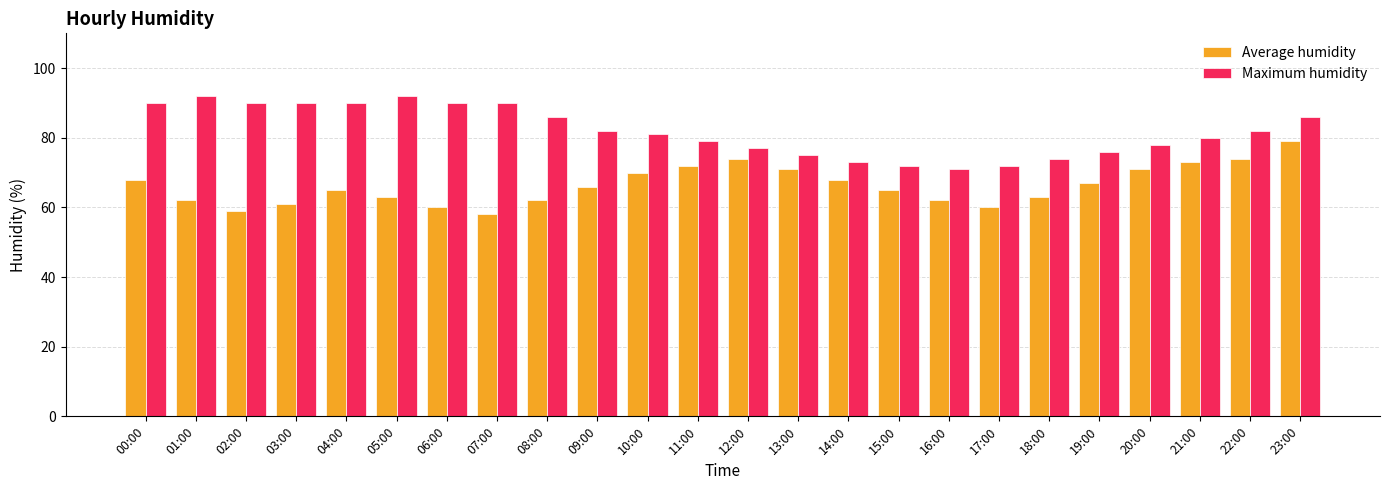

At which label does Maximum humidity reach its minimum?

16:00